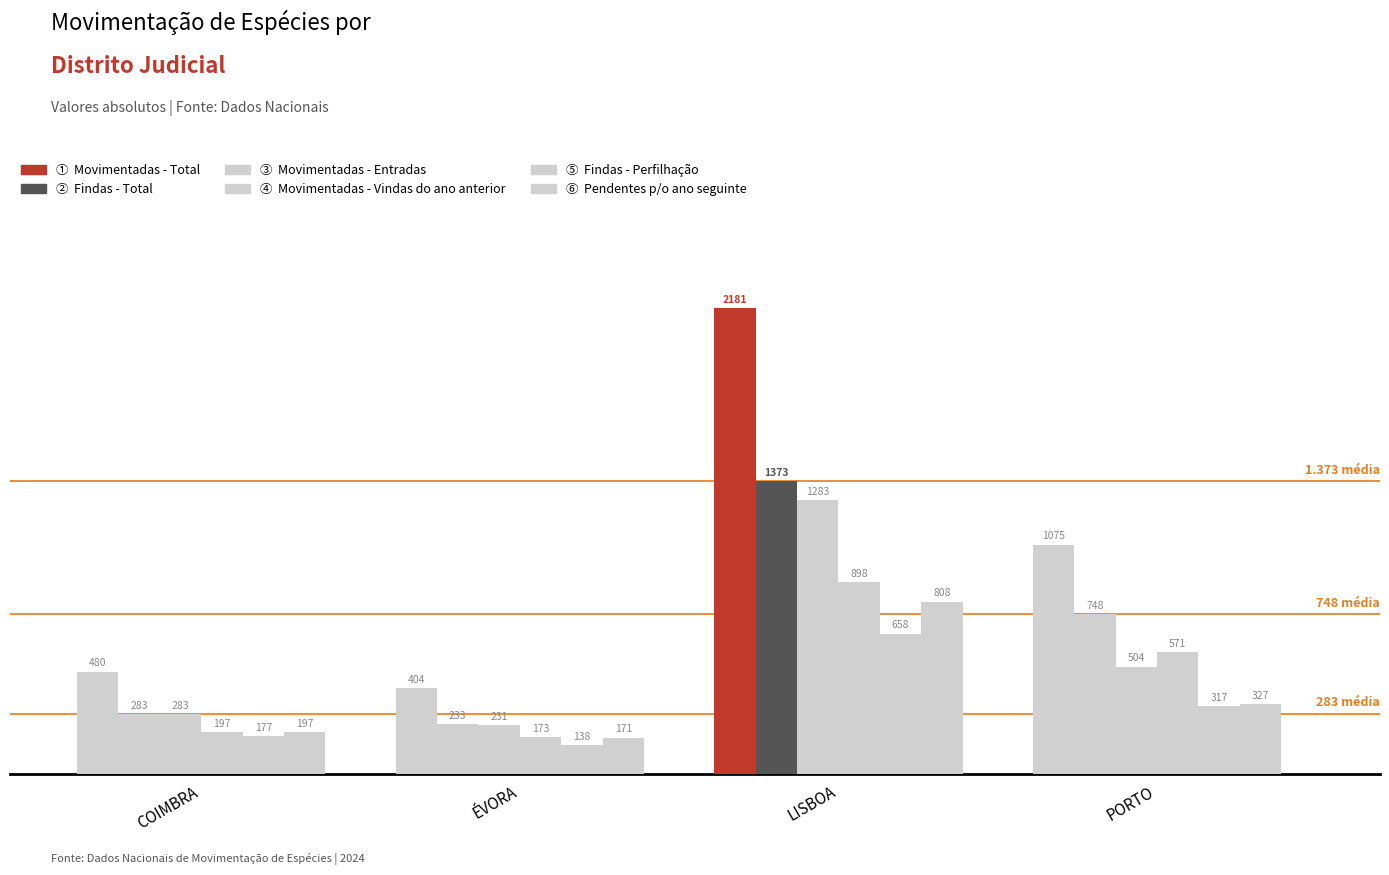

What is the spread (max minus min) of values at COIMBRA?

303